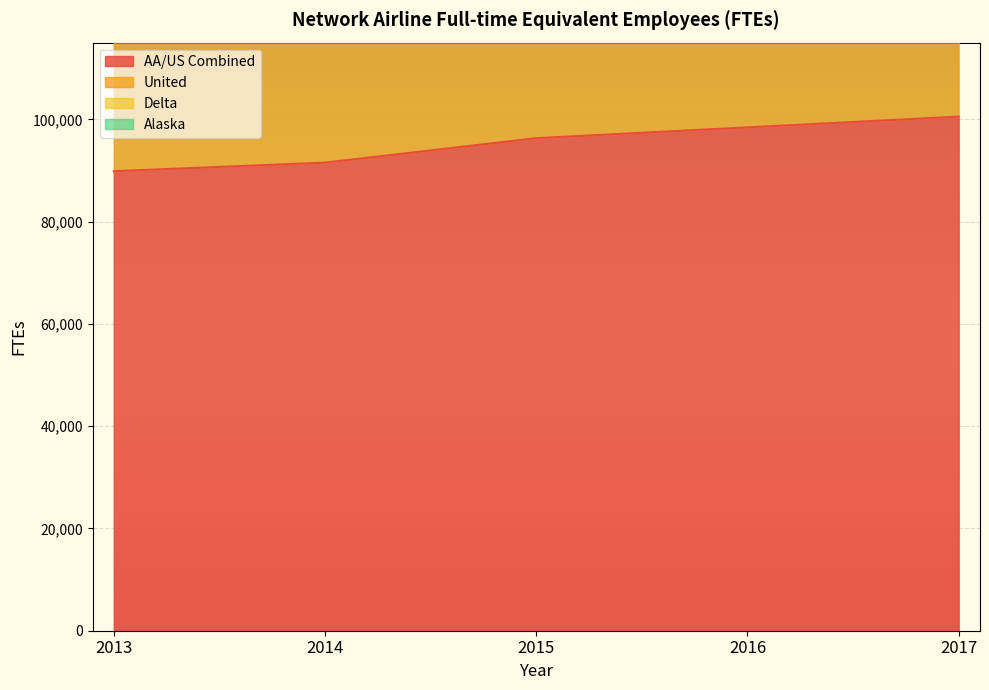

How many data points in Alaska are less than 264438?

2